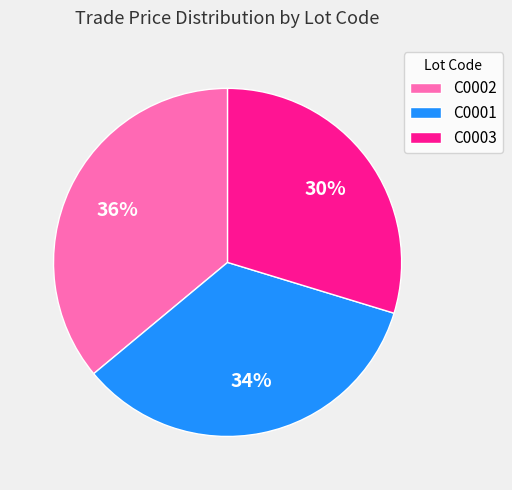

What percentage is the C0003 slice, to the nearest percent?

30%